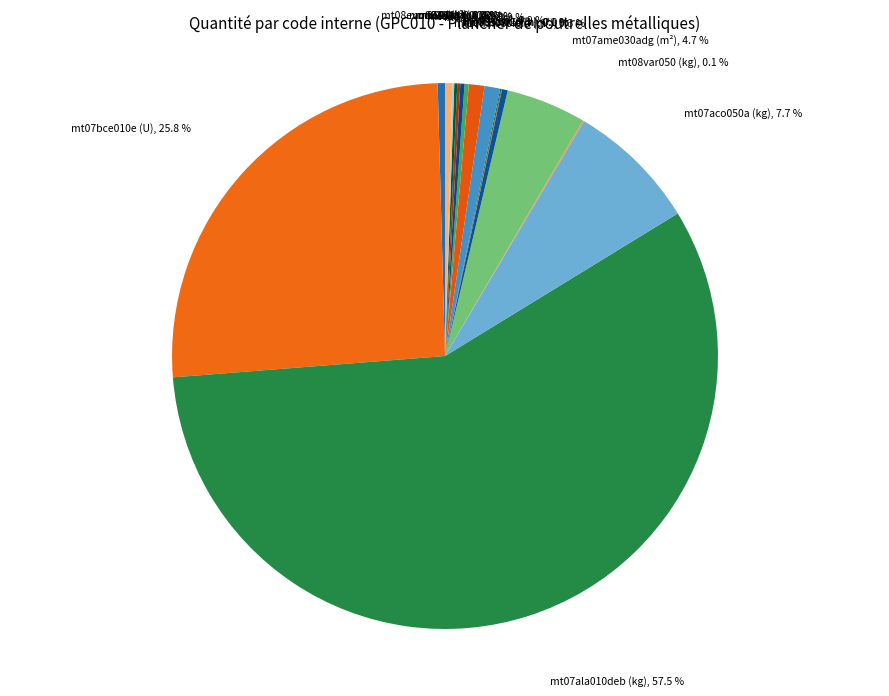

Is there a majority slice in this chart?

Yes